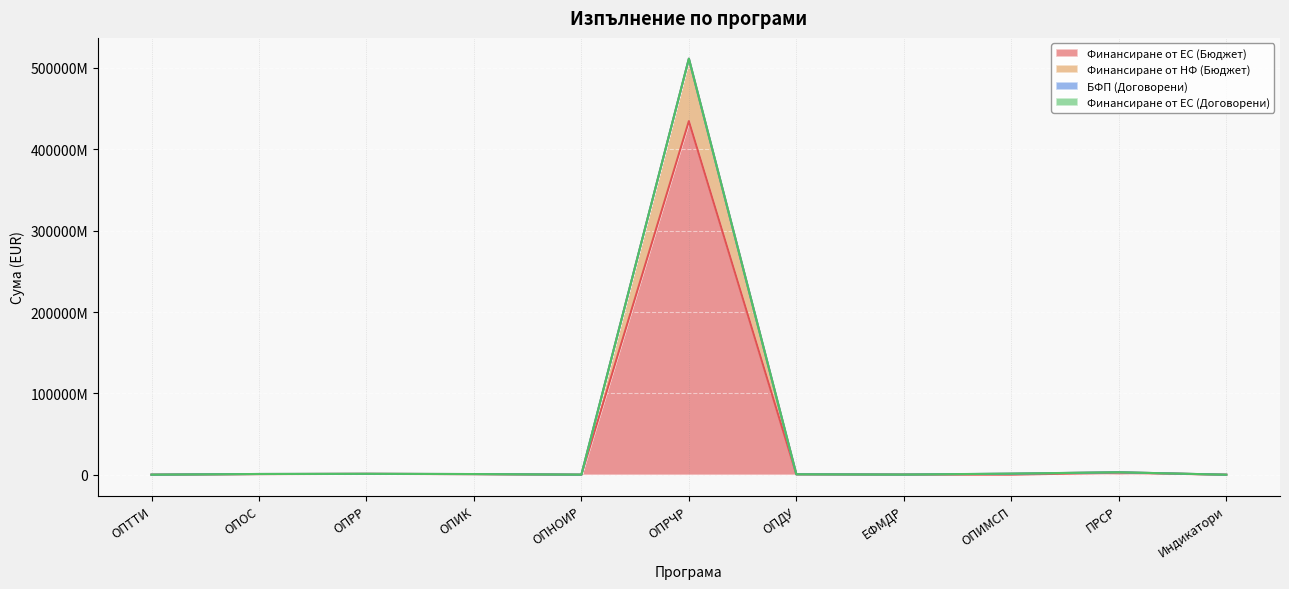

Which series has the largest range (max minus min)?

Финансиране от НФ (Бюджет)